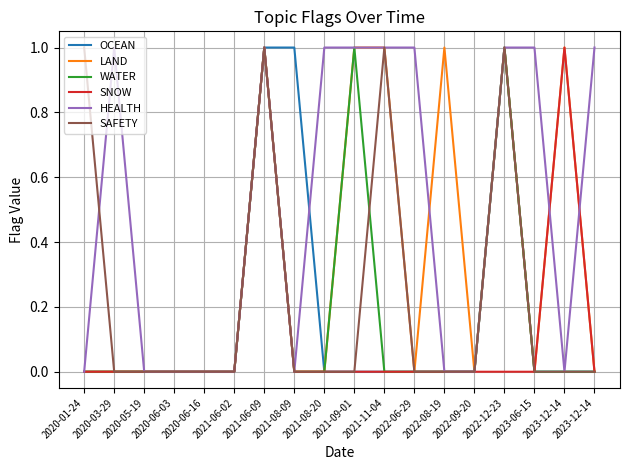

Reading left to right, extract all data points from this chart.

OCEAN: 2020-01-24=0	2020-03-29=0	2020-05-19=0	2020-06-03=0	2020-06-16=0	2021-06-02=0	2021-06-09=1	2021-08-09=1	2021-08-20=0	2021-09-01=0	2021-11-04=0	2022-06-29=0	2022-08-19=0	2022-09-20=0	2022-12-23=1	2023-06-15=0	2023-12-14=0	2023-12-14=0
LAND: 2020-01-24=0	2020-03-29=0	2020-05-19=0	2020-06-03=0	2020-06-16=0	2021-06-02=0	2021-06-09=1	2021-08-09=0	2021-08-20=0	2021-09-01=1	2021-11-04=1	2022-06-29=0	2022-08-19=1	2022-09-20=0	2022-12-23=1	2023-06-15=0	2023-12-14=1	2023-12-14=0
WATER: 2020-01-24=0	2020-03-29=0	2020-05-19=0	2020-06-03=0	2020-06-16=0	2021-06-02=0	2021-06-09=1	2021-08-09=0	2021-08-20=0	2021-09-01=1	2021-11-04=0	2022-06-29=0	2022-08-19=0	2022-09-20=0	2022-12-23=1	2023-06-15=0	2023-12-14=0	2023-12-14=0
SNOW: 2020-01-24=0	2020-03-29=0	2020-05-19=0	2020-06-03=0	2020-06-16=0	2021-06-02=0	2021-06-09=1	2021-08-09=0	2021-08-20=0	2021-09-01=0	2021-11-04=0	2022-06-29=0	2022-08-19=0	2022-09-20=0	2022-12-23=0	2023-06-15=0	2023-12-14=1	2023-12-14=0
HEALTH: 2020-01-24=0	2020-03-29=1	2020-05-19=0	2020-06-03=0	2020-06-16=0	2021-06-02=0	2021-06-09=1	2021-08-09=0	2021-08-20=1	2021-09-01=1	2021-11-04=1	2022-06-29=1	2022-08-19=0	2022-09-20=0	2022-12-23=1	2023-06-15=1	2023-12-14=0	2023-12-14=1
SAFETY: 2020-01-24=1	2020-03-29=0	2020-05-19=0	2020-06-03=0	2020-06-16=0	2021-06-02=0	2021-06-09=1	2021-08-09=0	2021-08-20=0	2021-09-01=0	2021-11-04=1	2022-06-29=0	2022-08-19=0	2022-09-20=0	2022-12-23=1	2023-06-15=0	2023-12-14=0	2023-12-14=0